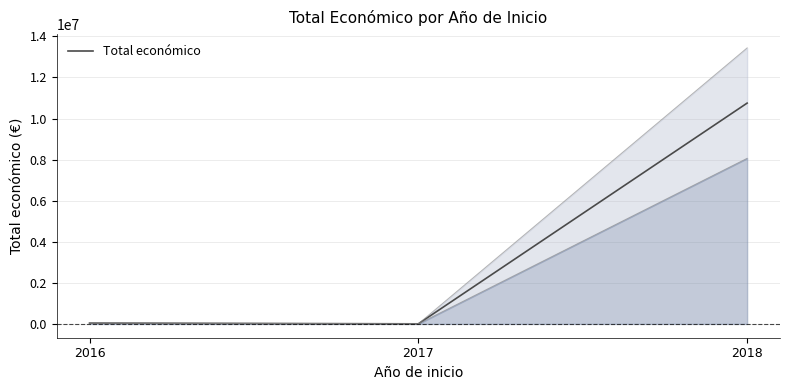

Count the number of data series in this chart.

1